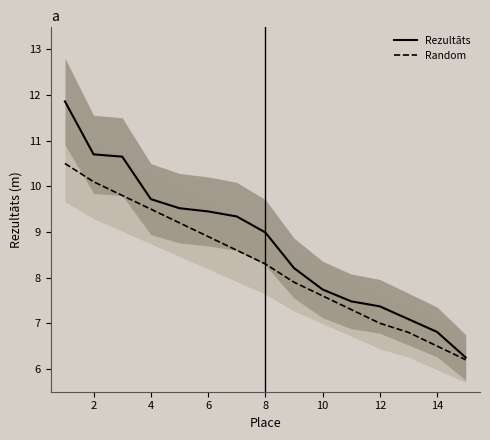

Is the value of Random at 8 greater than the value of Rezultāts at 14?

Yes